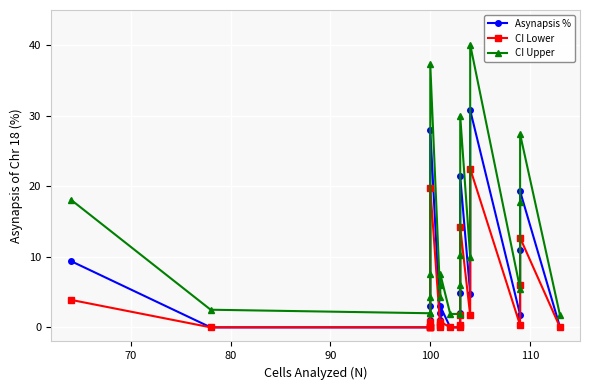

How many data points in Asynapsis % are above 2?

10